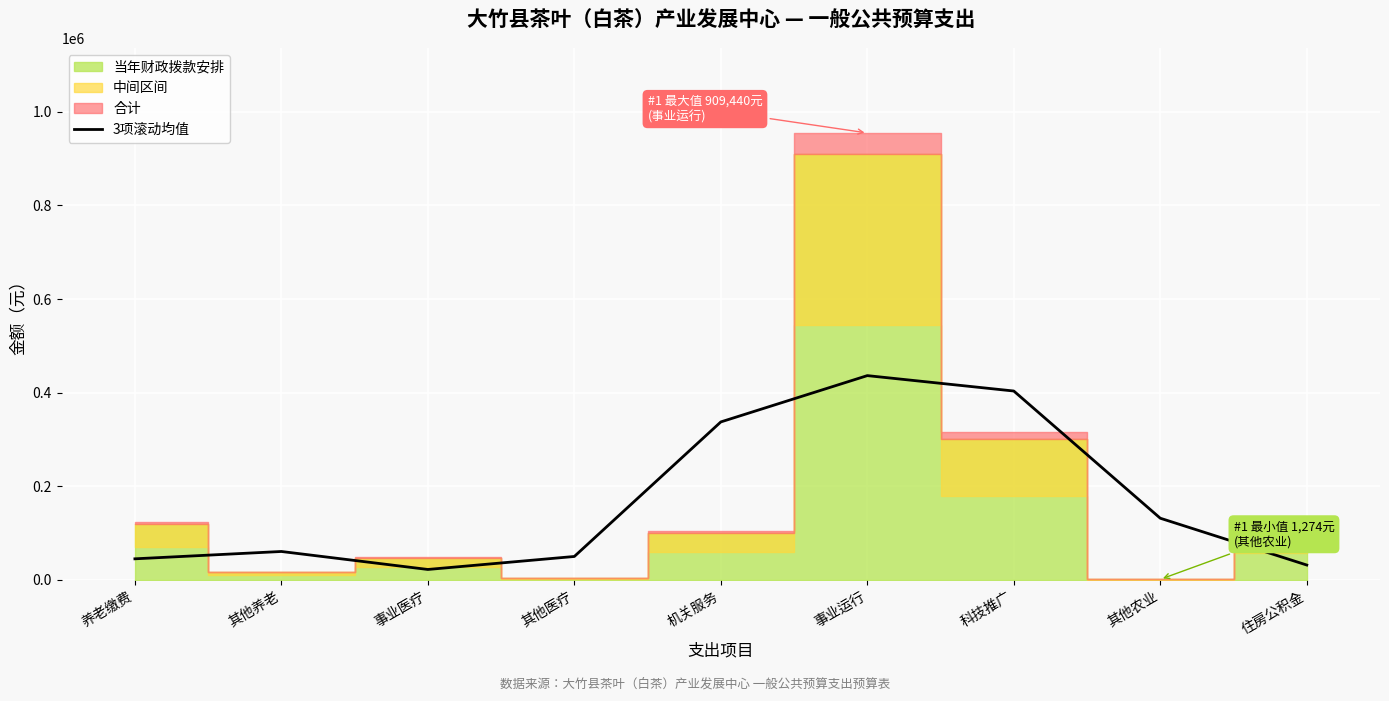

What is the label of the 6th point from the right?

其他医疗